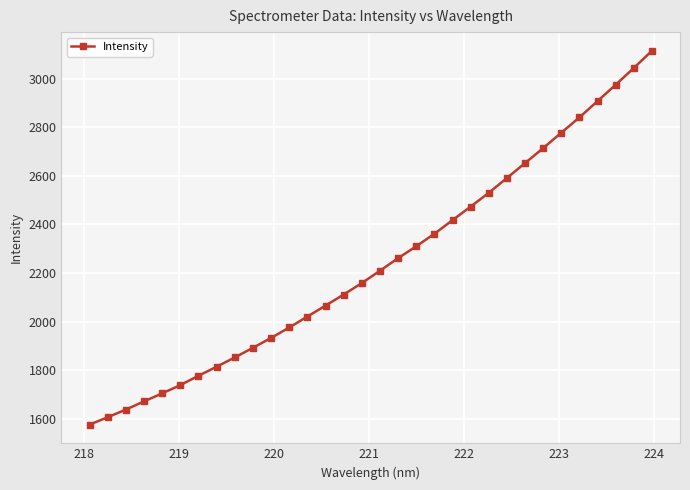

What is the minimum value shown in the chart?

1575.6